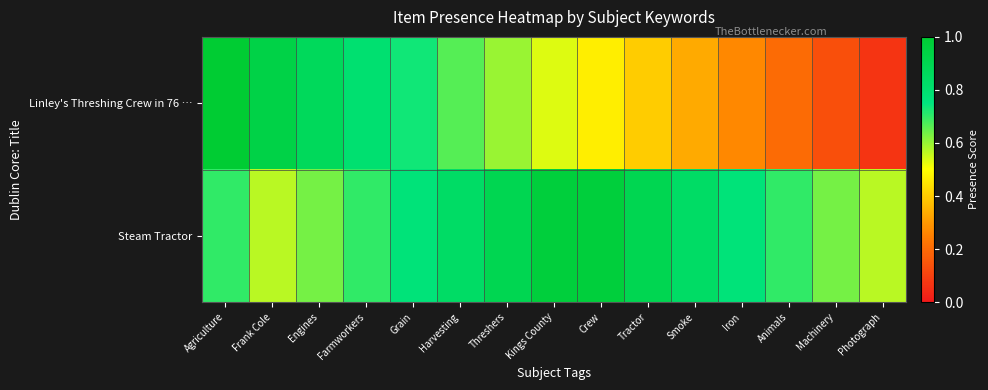

At Photograph, list the series in order from smallest to largest.

Linley's Threshing Crew in 76 …, Steam Tractor